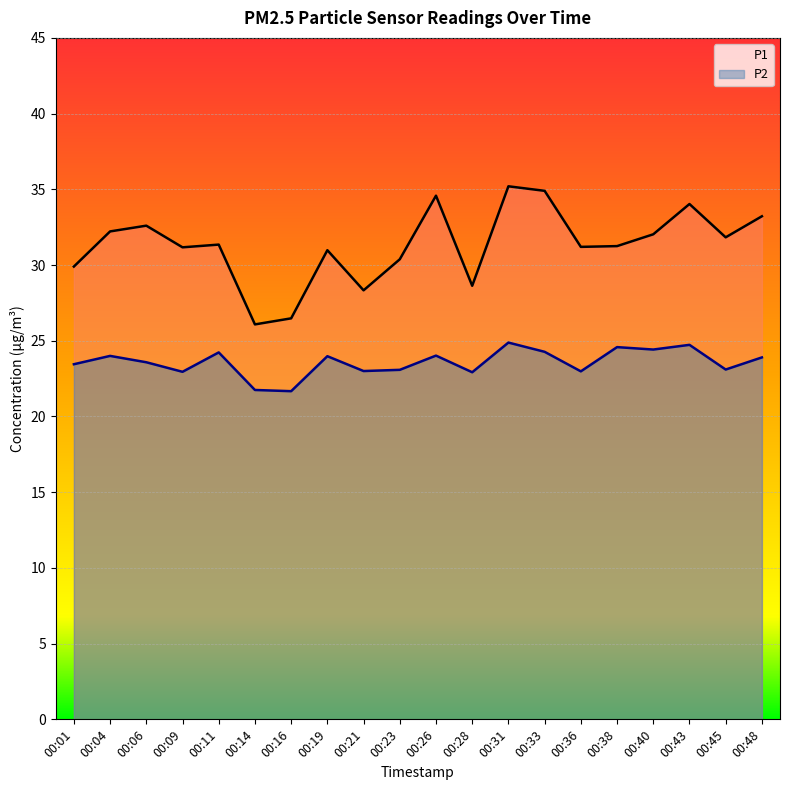

Which series has the largest range (max minus min)?

P1